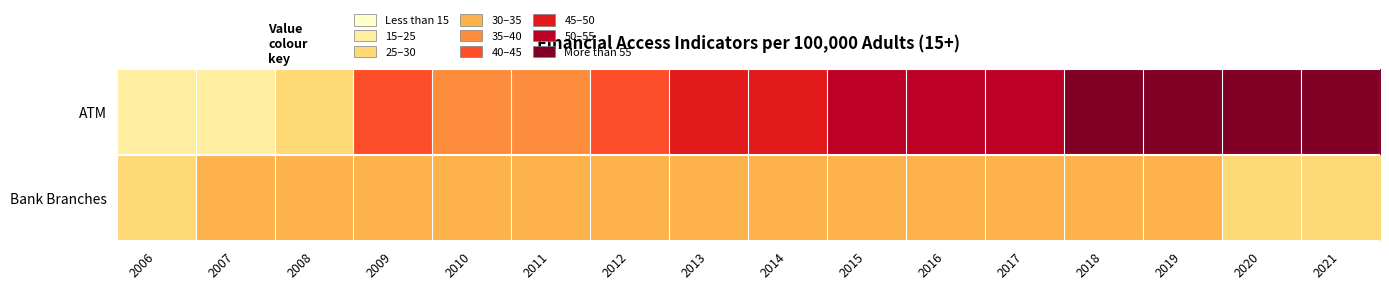

Reading left to right, transcribe all the data shown in this chart.

ATM: 2006=15.8	2007=20.9	2008=28.7	2009=43.2	2010=35.2	2011=39.0	2012=42.2	2013=45.6	2014=48.3	2015=51.9	2016=52.5	2017=53.9	2018=55.8	2019=58.2	2020=58.0	2021=58.2
Bank Branches: 2006=28.3	2007=31.8	2008=33.9	2009=32.3	2010=31.5	2011=32.4	2012=32.2	2013=33.2	2014=34.4	2015=31.7	2016=30.3	2017=30.5	2018=30.5	2019=30.0	2020=29.9	2021=29.8